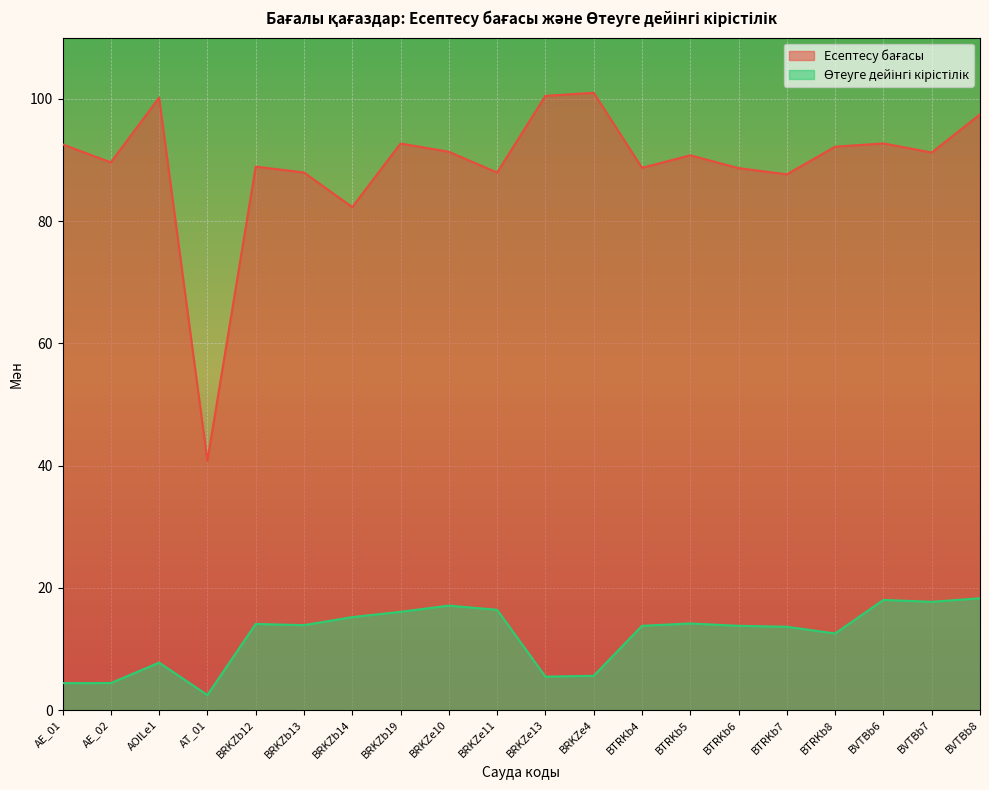

What is the label of the 4th point from the left?

AT_01